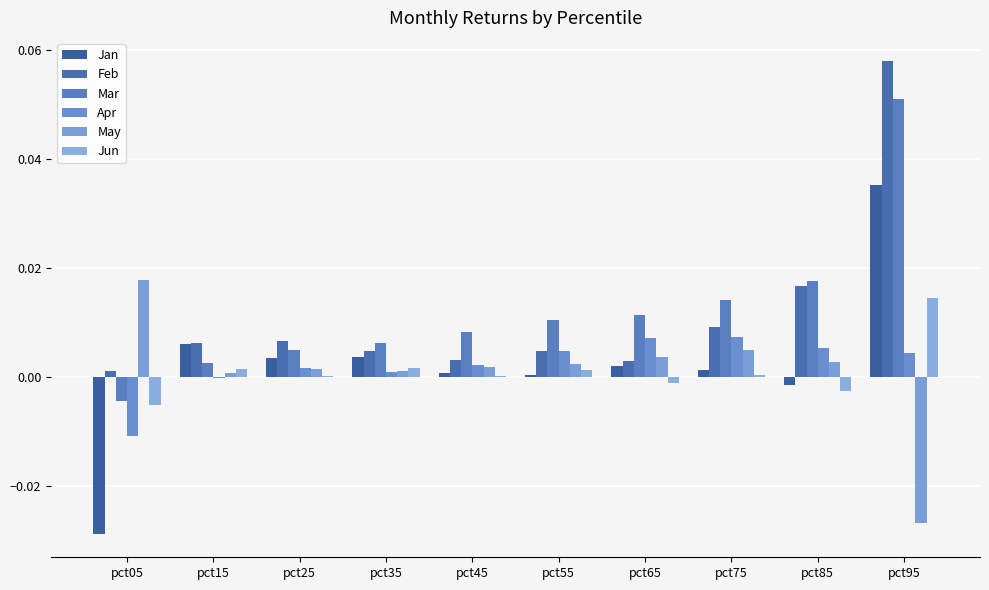

Does the chart contain stacked bars?

No